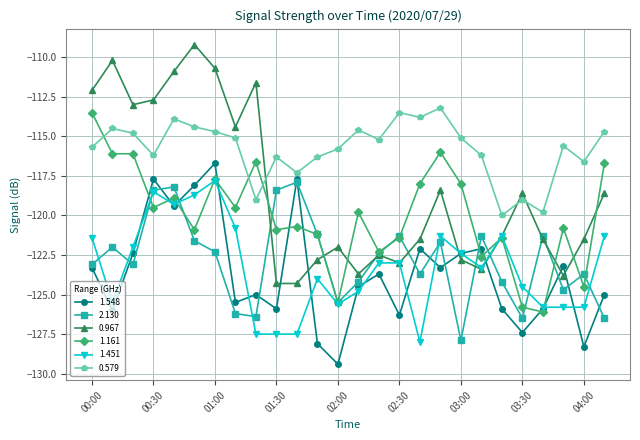

Reading left to right, transcribe all the data shown in this chart.

1.548: -123.3	-126.0	-122.4	-117.7	-119.4	-118.1	-116.7	-125.5	-125.0	-125.9	-117.7	-128.1	-129.4	-124.5	-123.7	-126.3	-122.1	-123.3	-122.4	-122.1	-125.9	-127.4	-125.9	-123.2	-128.3	-125.0
2.130: -123.1	-122.0	-123.1	-118.4	-118.2	-121.6	-122.3	-126.2	-126.4	-118.4	-117.9	-121.2	-125.5	-124.2	-122.4	-121.3	-123.7	-121.7	-127.9	-121.3	-124.2	-126.5	-121.3	-124.7	-123.7	-126.5
0.967: -112.1	-110.2	-113.0	-112.7	-110.9	-109.2	-110.7	-114.4	-111.6	-124.3	-124.3	-122.8	-122.0	-123.7	-122.5	-123.0	-121.5	-118.4	-122.8	-123.4	-121.3	-118.6	-121.5	-123.8	-121.5	-118.6
1.161: -113.5	-116.1	-116.1	-119.5	-118.9	-120.9	-117.7	-119.5	-116.6	-120.9	-120.7	-121.2	-125.5	-119.8	-122.3	-121.4	-118.0	-116.0	-118.0	-122.6	-121.4	-125.8	-126.1	-120.8	-124.5	-116.7
1.451: -121.4	-125.5	-122.0	-118.5	-119.3	-118.7	-117.8	-120.8	-127.5	-127.5	-127.5	-124.0	-125.6	-124.8	-123.0	-123.0	-128.0	-121.3	-122.4	-123.3	-121.3	-124.5	-125.8	-125.8	-125.8	-121.3
0.579: -115.7	-114.5	-114.8	-116.2	-113.9	-114.4	-114.7	-115.1	-119.0	-116.3	-117.3	-116.3	-115.8	-114.6	-115.2	-113.5	-113.8	-113.2	-115.1	-116.2	-120.0	-119.0	-119.8	-115.6	-116.6	-114.7